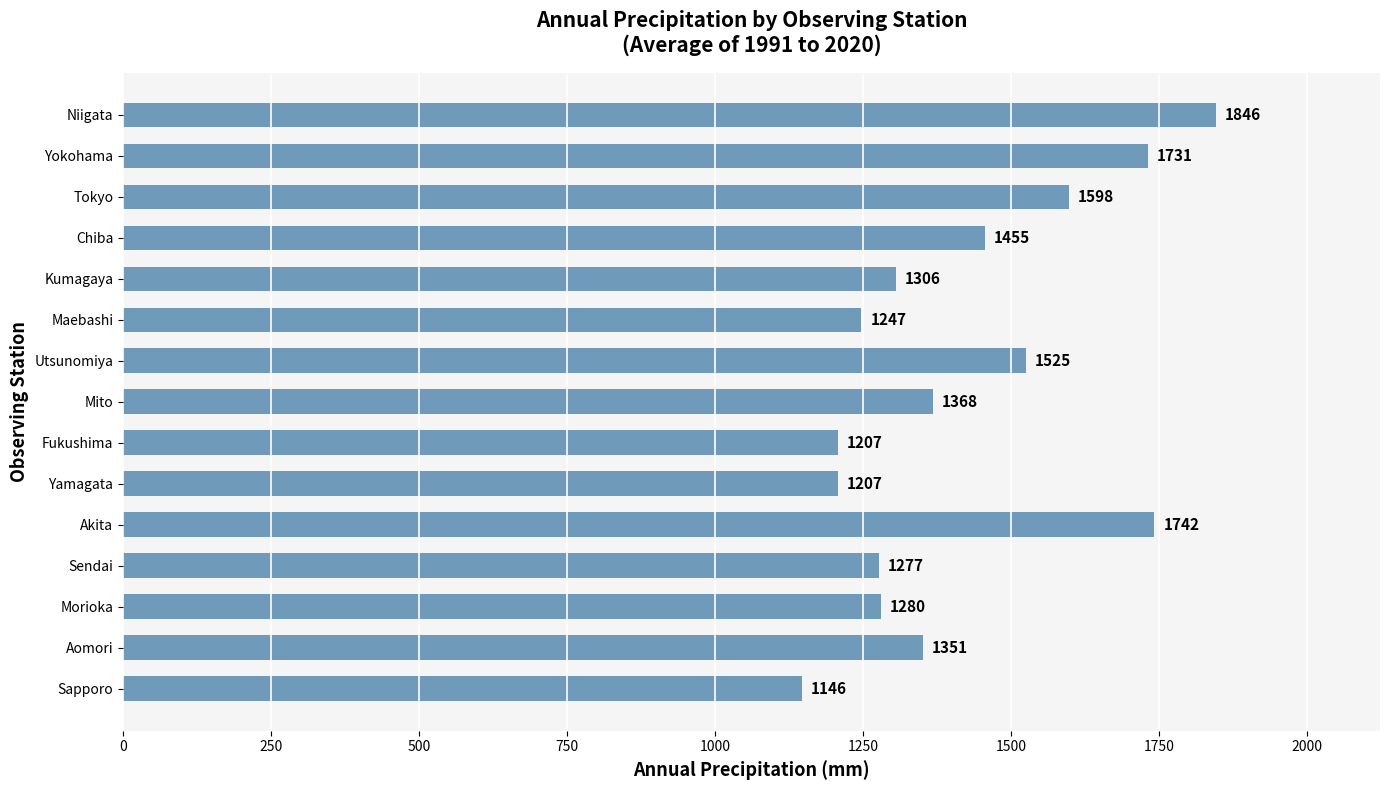

Which label corresponds to the smallest value in the chart?

Sapporo